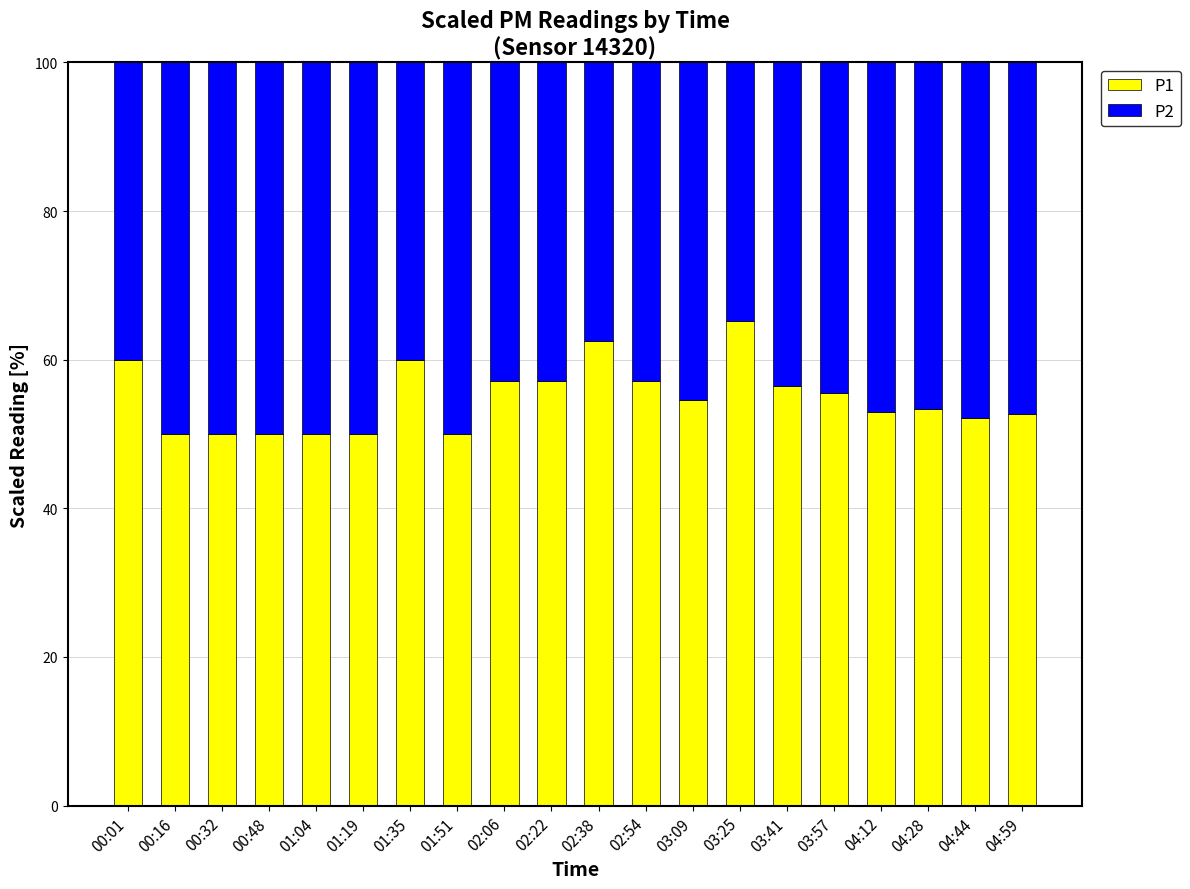

Read the P1 value at 03:09.

54.5